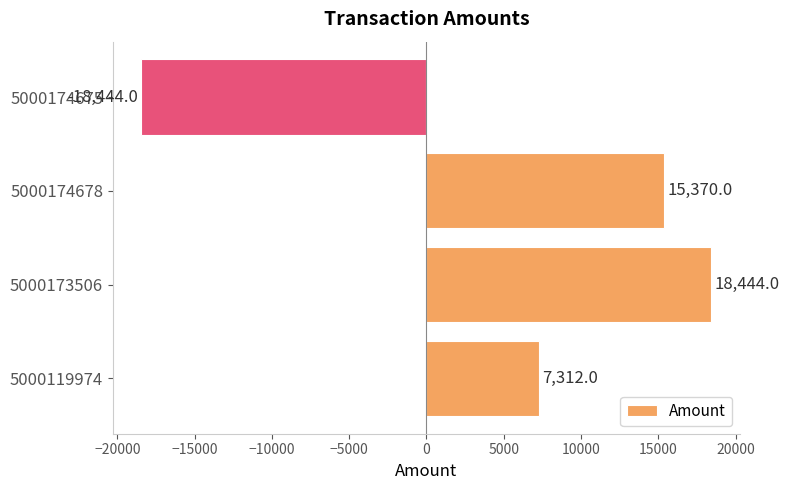

Which category has the highest value across all series?

5000173506